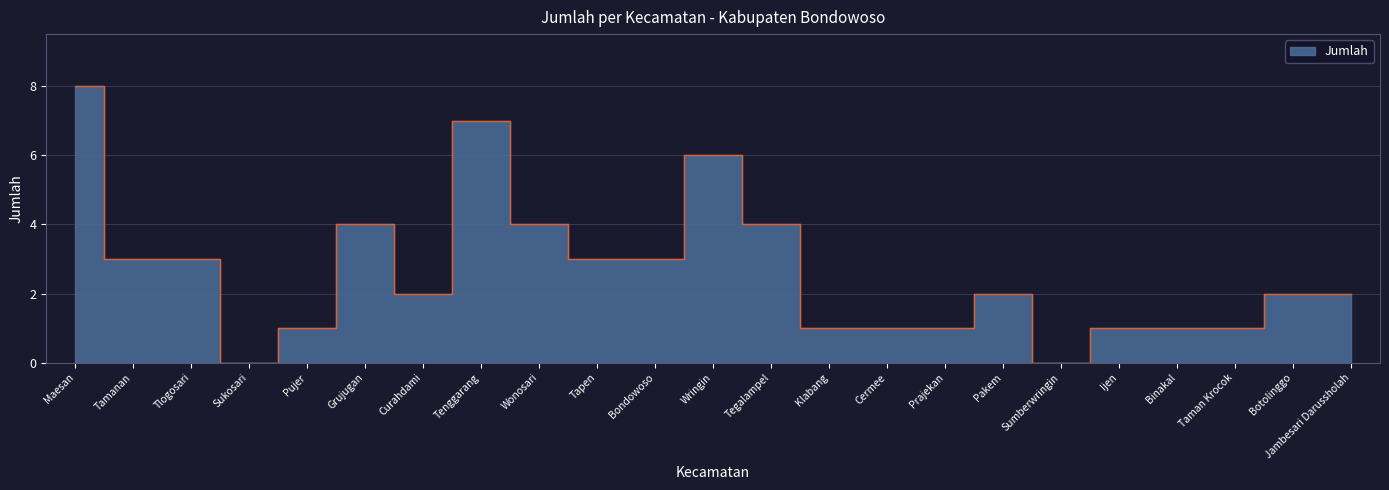

Rank the categories by value from highest to lowest.

Maesan, Tenggarang, Wringin, Grujugan, Wonosari, Tegalampel, Tamanan, Tlogosari, Tapen, Bondowoso, Curahdami, Pakem, Botolinggo, Jambesari Darussholah, Pujer, Klabang, Cermee, Prajekan, Ijen, Binakal, Taman Krocok, Sukosari, Sumberwringin